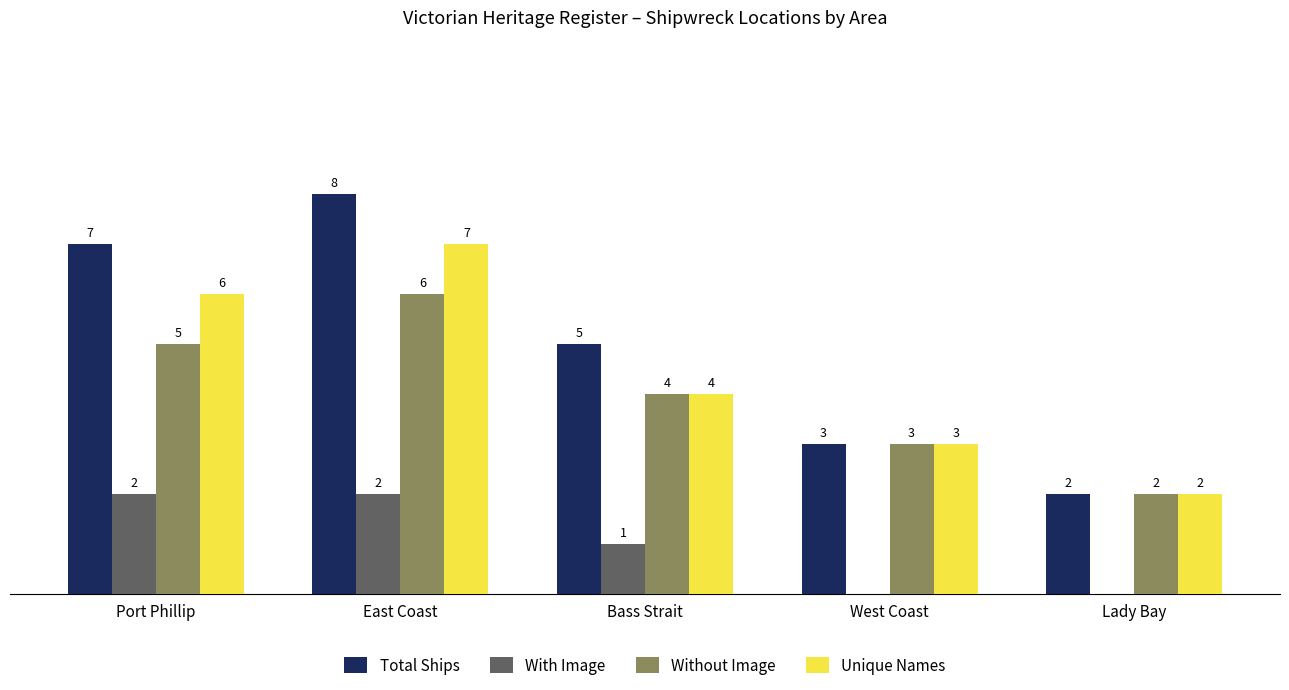

Which series has the largest total across all categories?

Total Ships